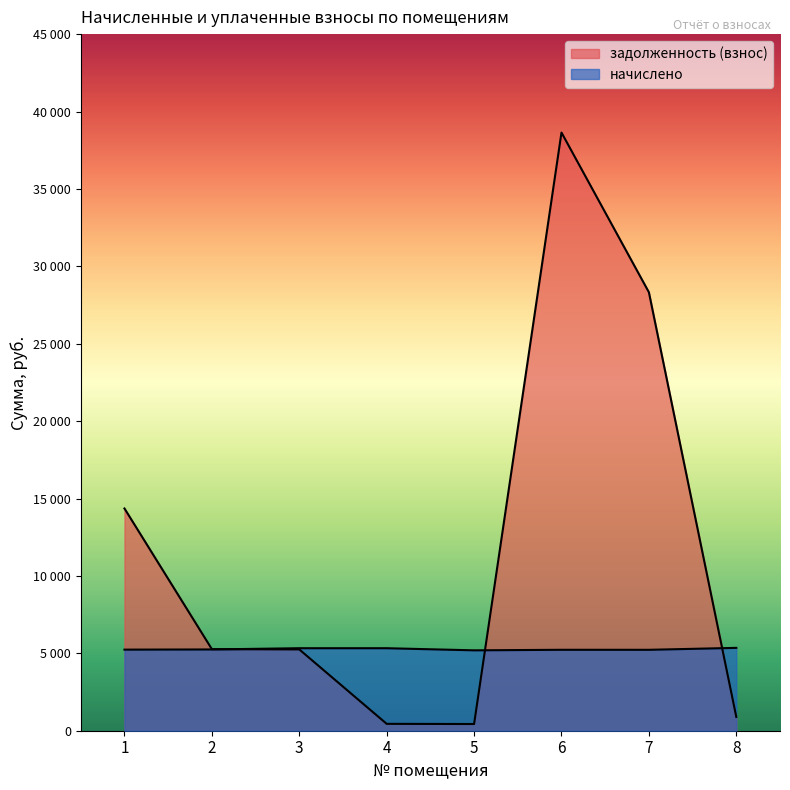

At which label does задолженность (взнос) reach its minimum?

5